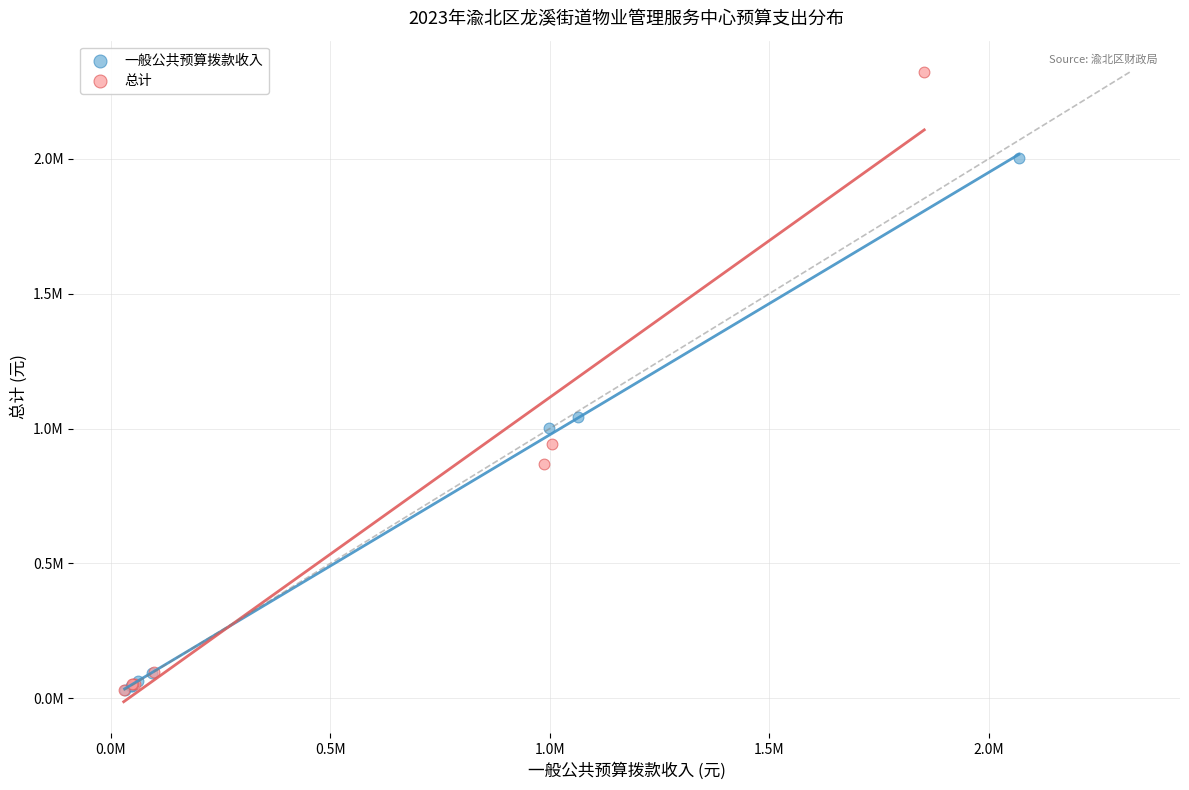

What are all the series names shown in the legend?

一般公共预算拨款收入, 总计